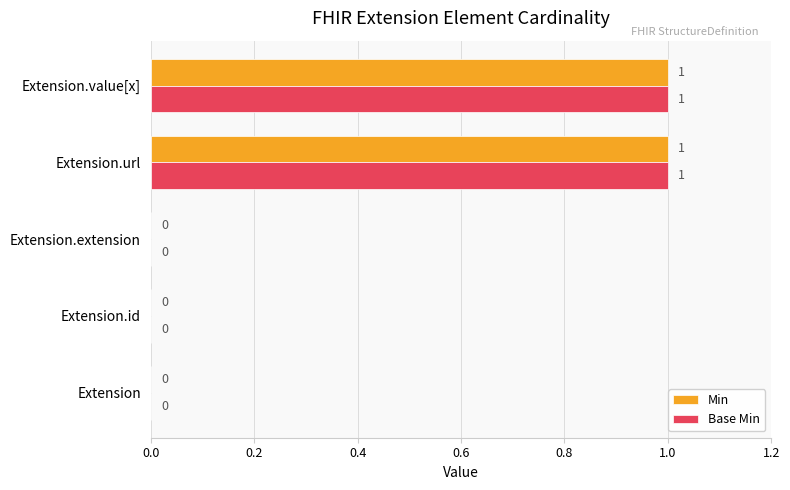

What are all the series names shown in the legend?

Min, Base Min